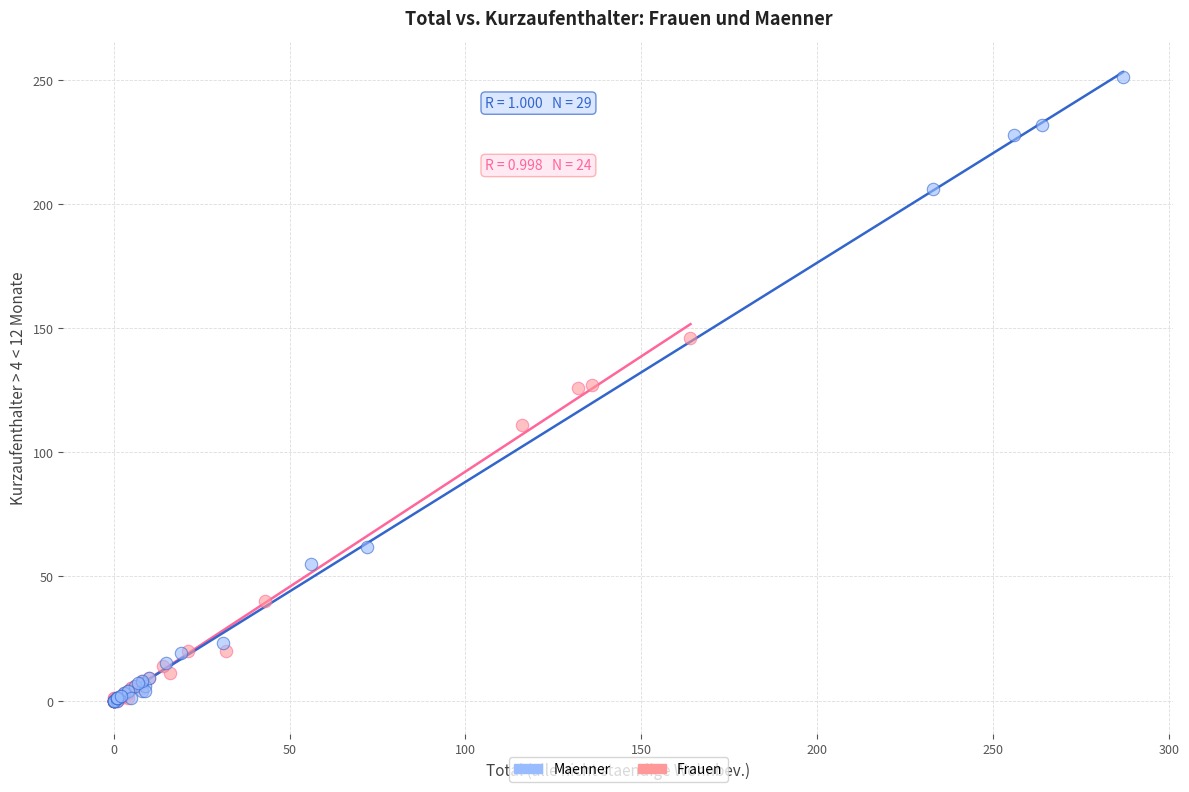

What are all the series names shown in the legend?

Maenner, Frauen